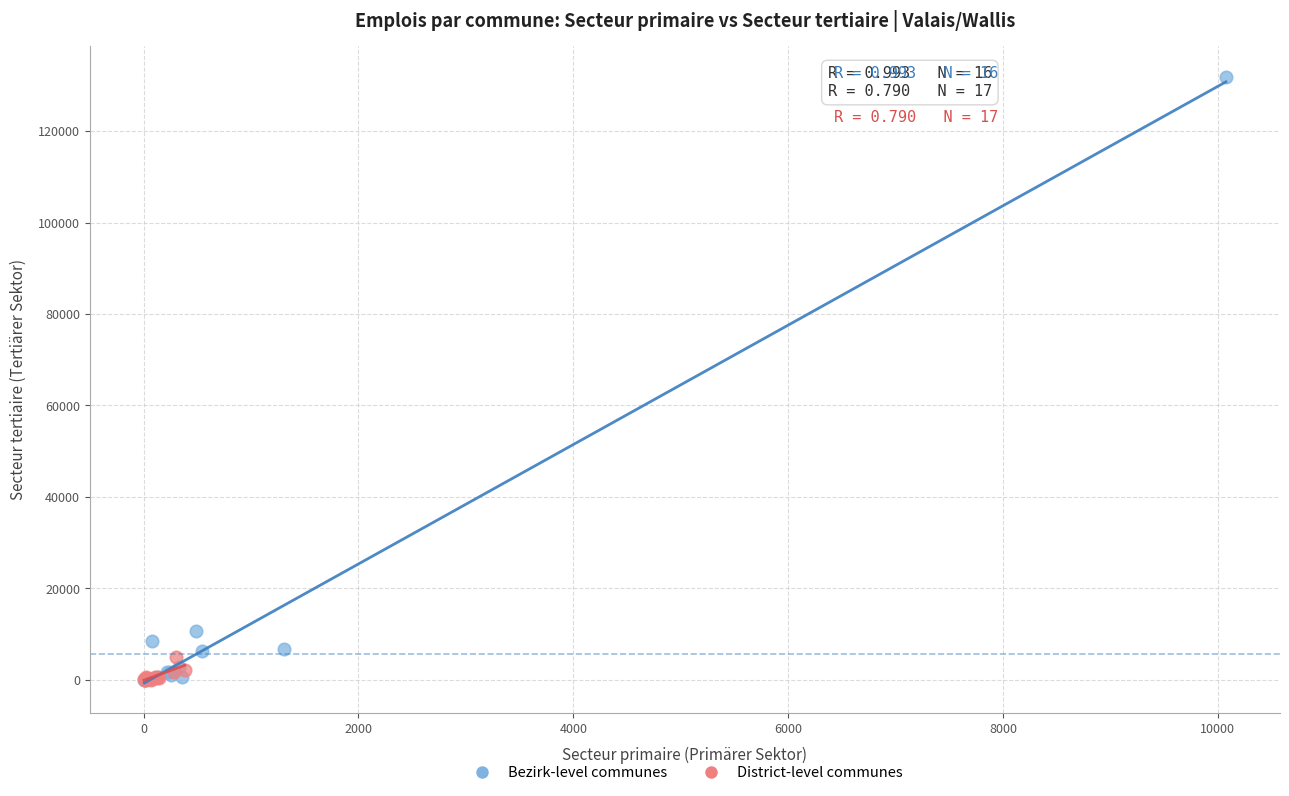

Which series reaches the maximum Y coordinate?

Bezirk-level communes